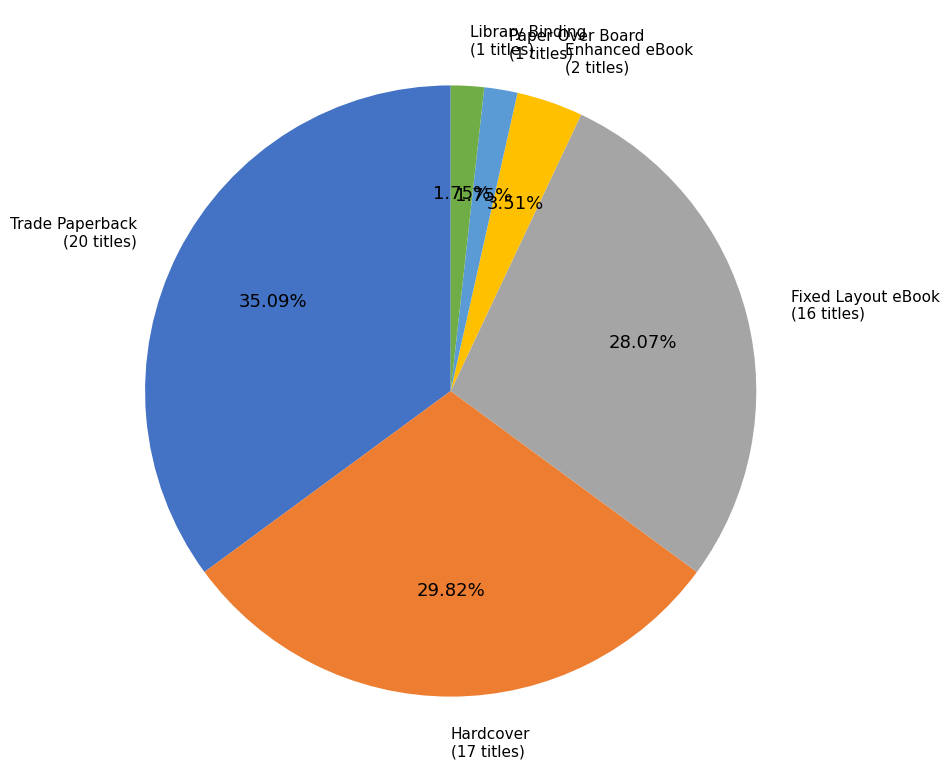

Count the number of slices in the pie.

6